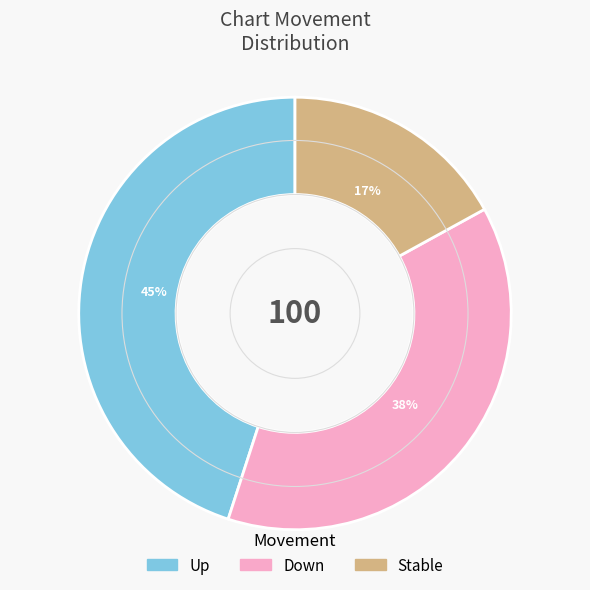

Is there a majority slice in this chart?

No